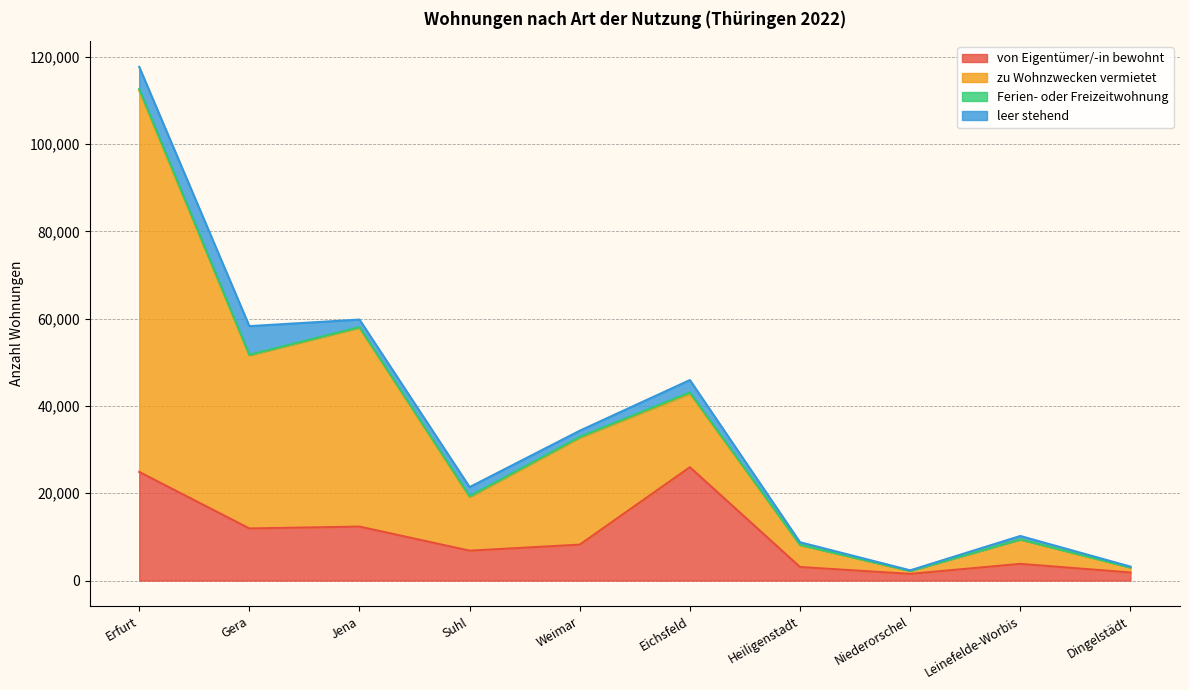

The value of von Eigentümer/-in bewohnt at Weimar is 8235. True or false?

True